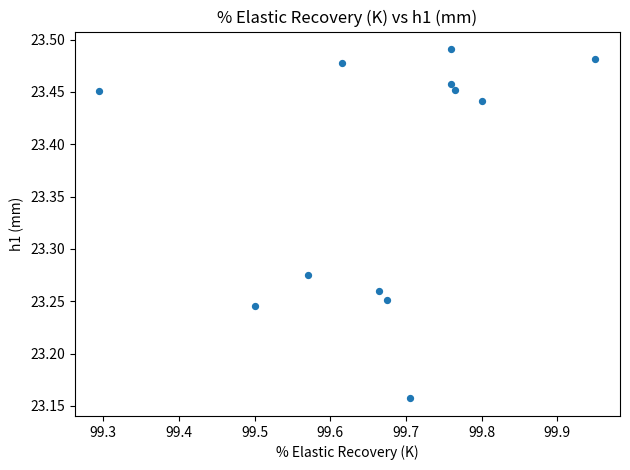

What is the range of X values (max minus min)?

0.7